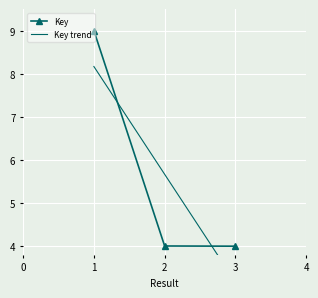

What is the ratio of the value at 1 to the value at 2?

2.2